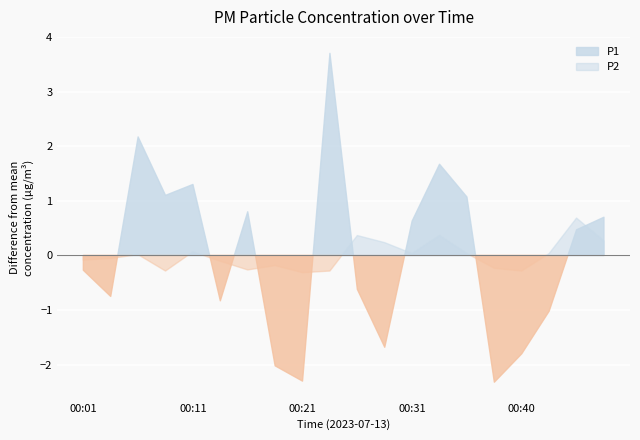

True or false: P2 has more than 2 interior local peaks.

True